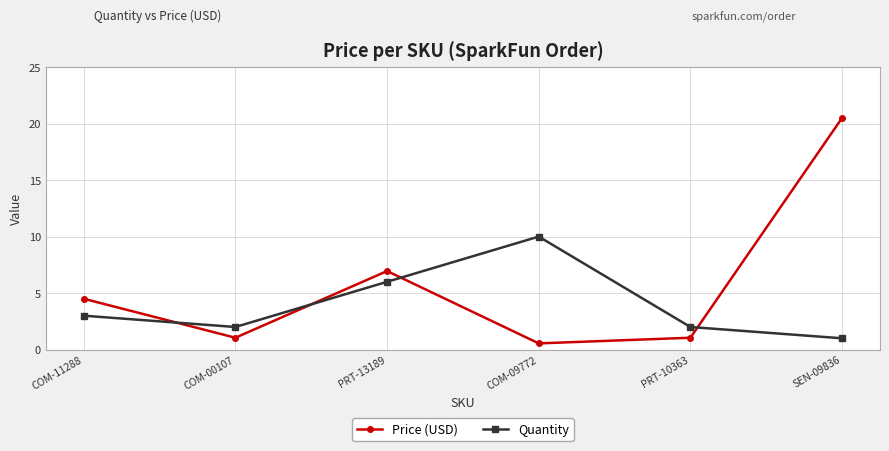

What is the minimum value shown in the chart?

0.6